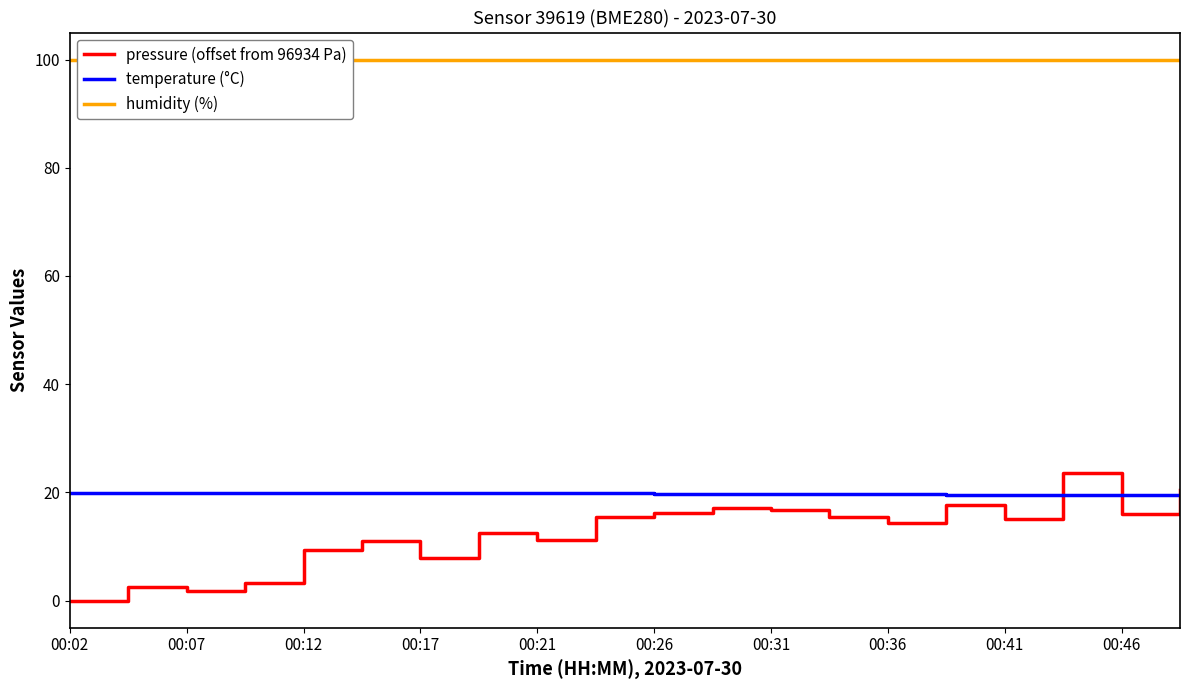

What is the lowest value of the temperature (°C) series?

19.5